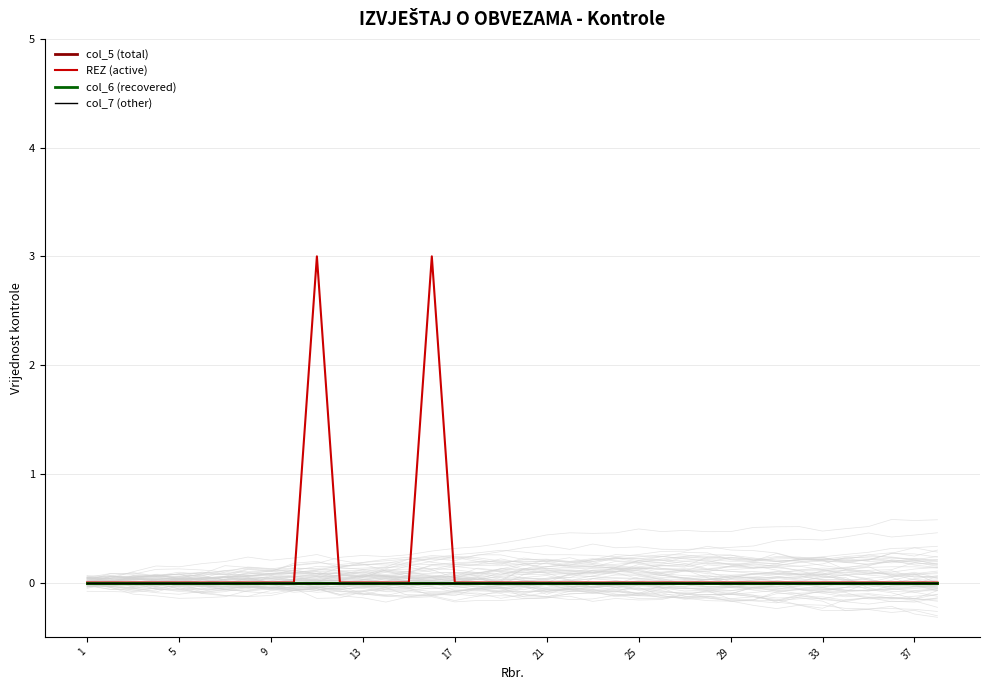

Is the value of col_7 (other) at 13 greater than the value of REZ (active) at 20?

No